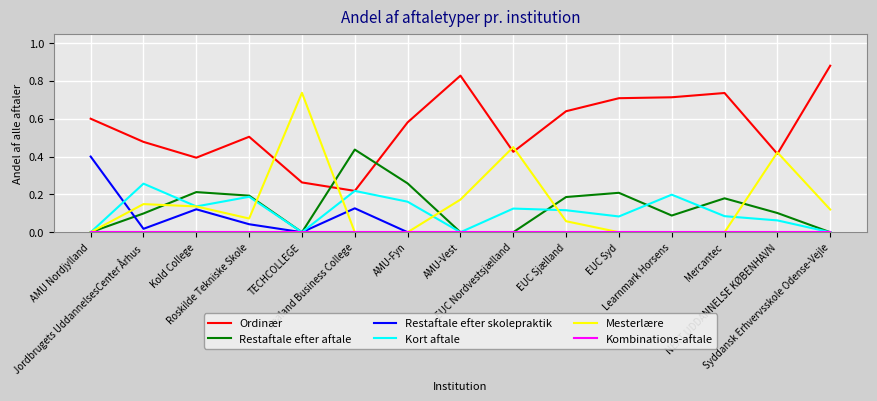

Which series has the largest total across all categories?

Ordinær